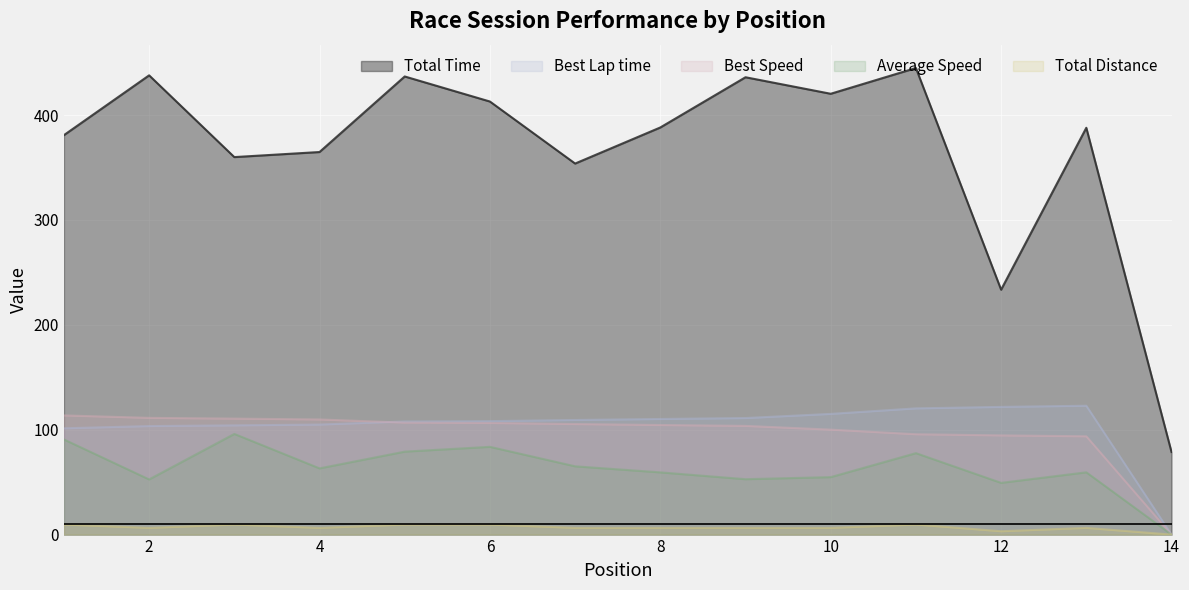

True or false: Best Speed and Average Speed intersect in this chart.

False